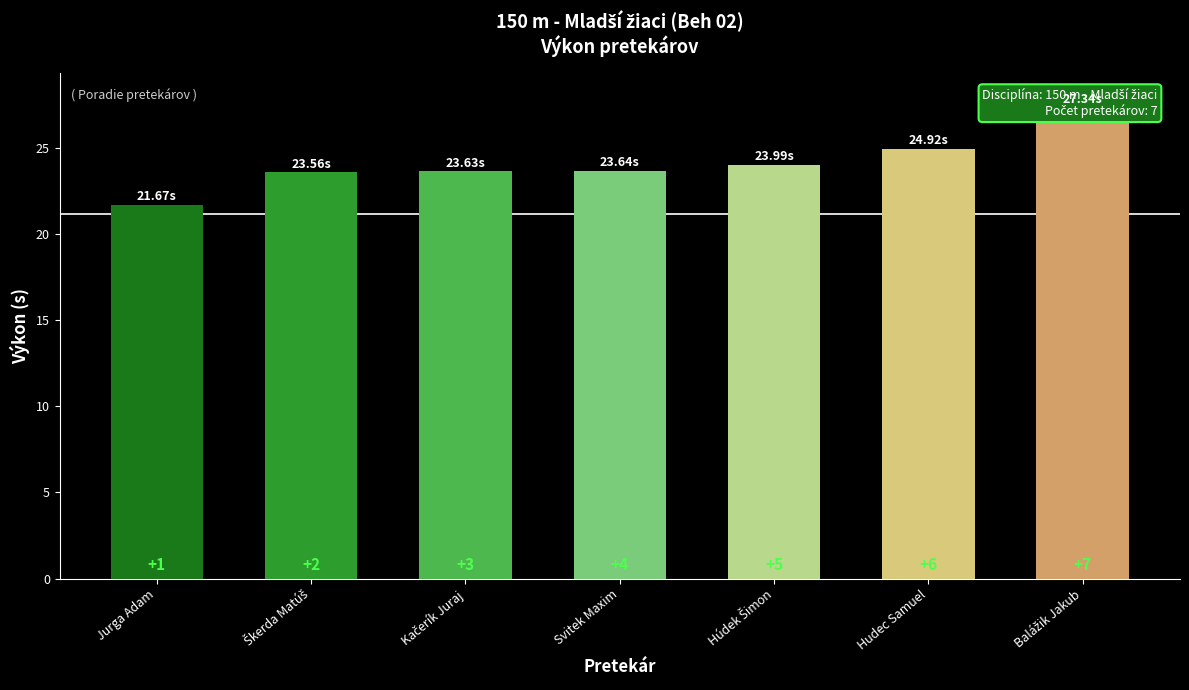

What is the average value?

24.1